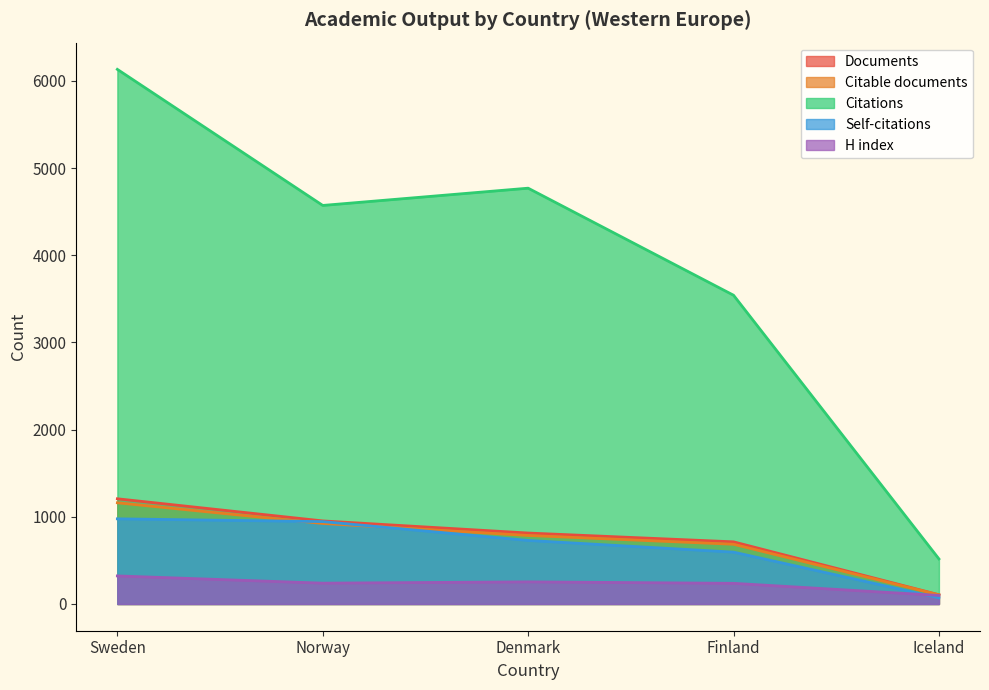

What is the label of the 2nd point from the left?

Norway